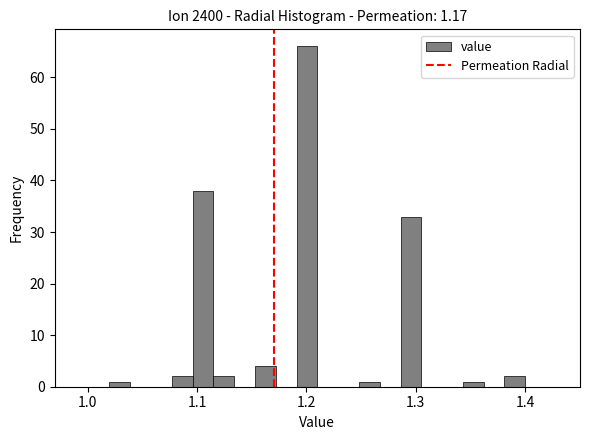

Around what value on the x-axis is the tallest bar? Give the approximate position of its centre, as read against the axis.

1.20